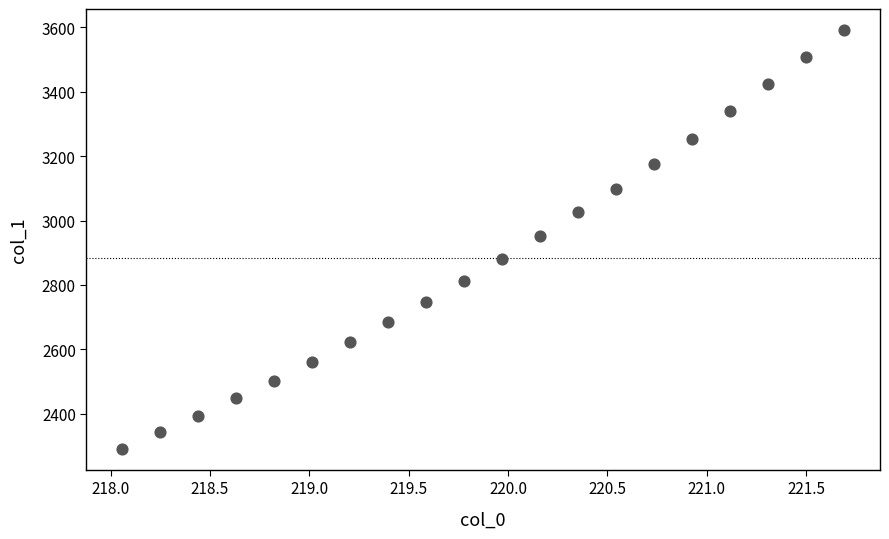

What is the range of X values (max minus min)?

3.6